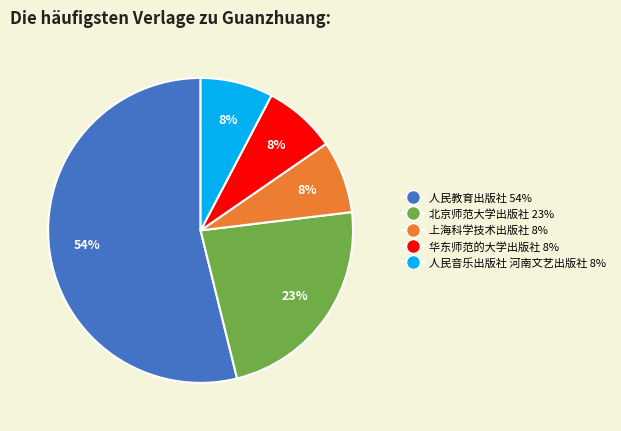

Does 北京师范大学出版社 represent more than half of the total?

No